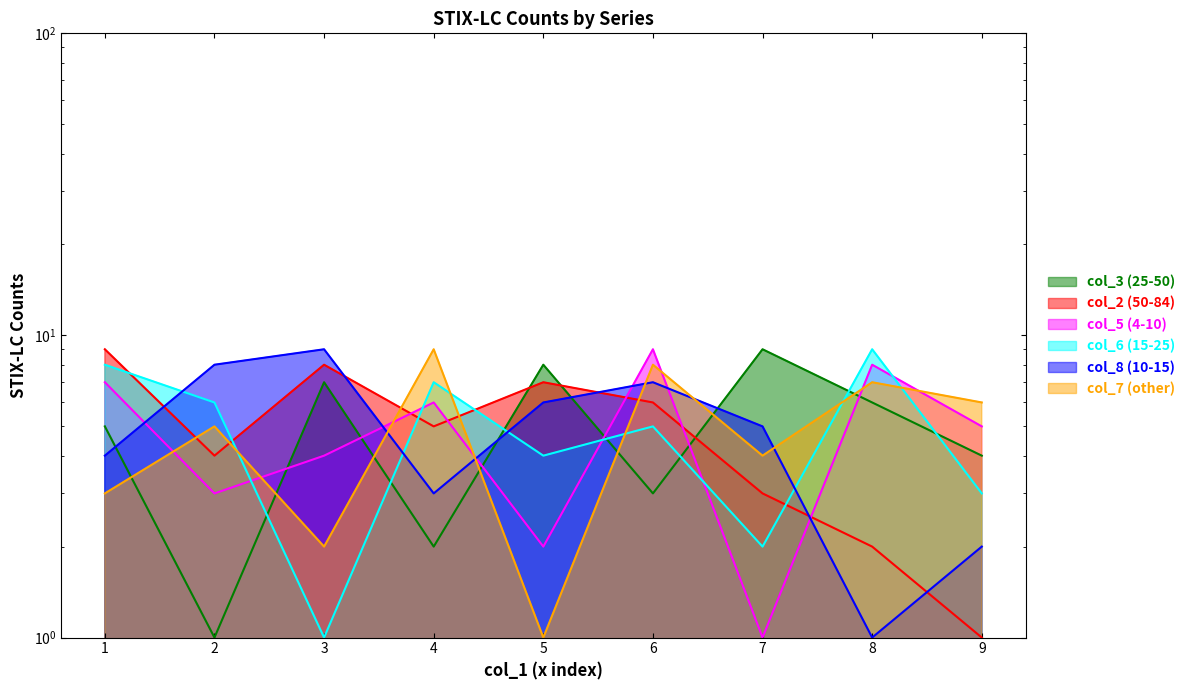

Rank the categories by col_6 value from lowest to highest.

3, 7, 9, 5, 6, 2, 4, 1, 8